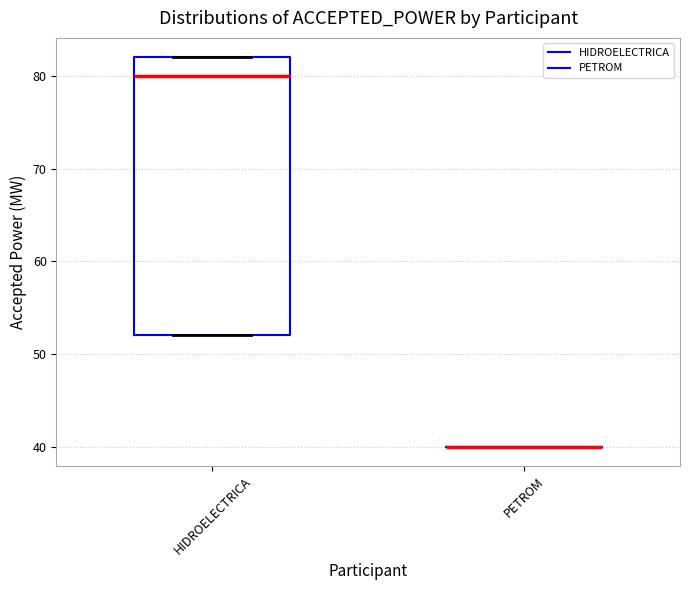

Reading left to right, transcribe this box plot: for each box, give where its median line is, the range the box spans, and where its two whiskers end, as read against the y-axis. The values are not printed on the chart, so give them approximately, as read against the axis.

HIDROELECTRICA: median 80, box 52 to 82, whiskers 52 to 82
PETROM: box collapsed to a line at 40, whiskers 40 to 40